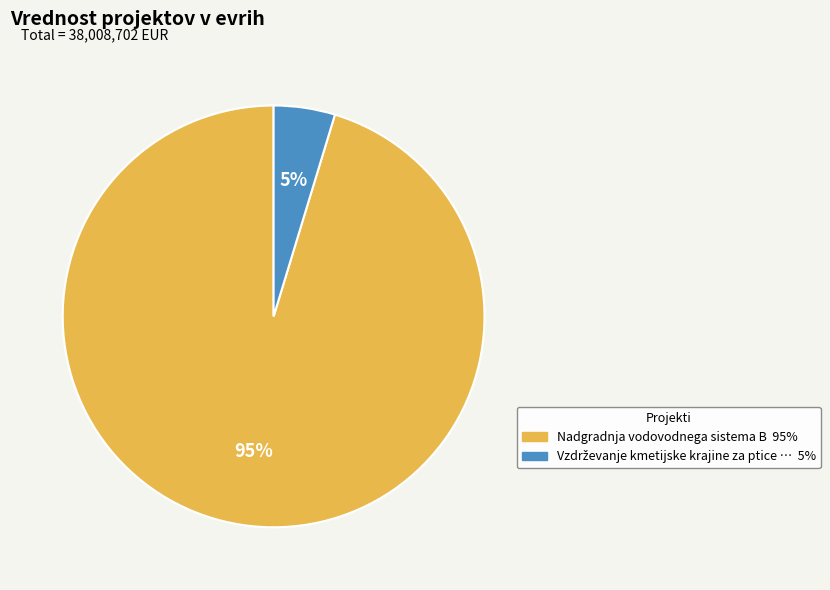

To the nearest percent, what percentage of the pie is Nadgradnja vodovodnega sistema B?

95%